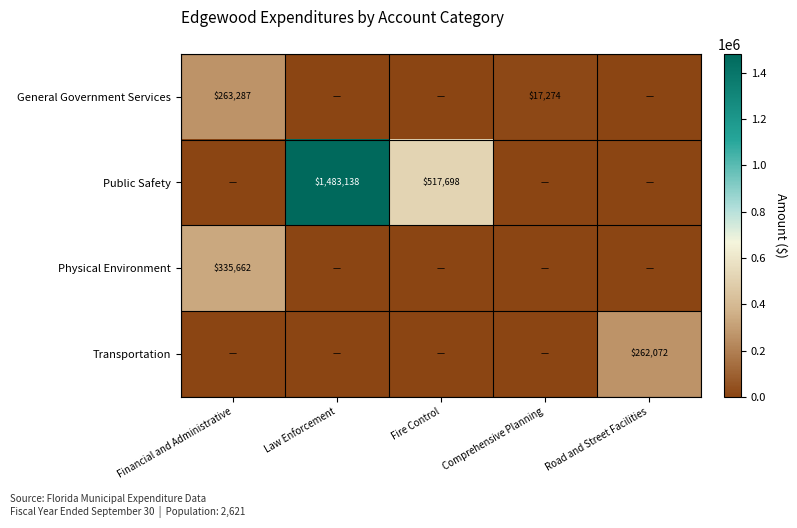

Is the value of General Government Services at Financial and Administrative greater than the value of Public Safety at Fire Control?

No